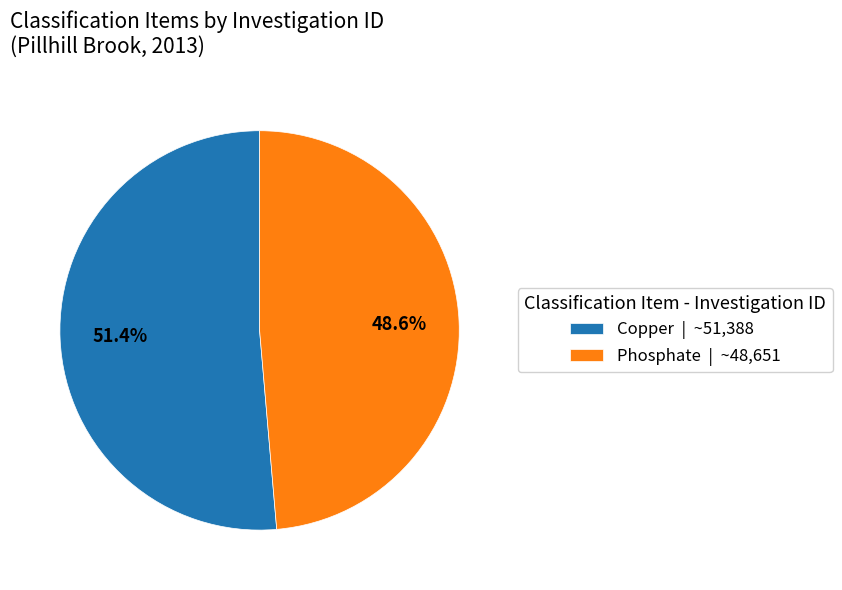

Is it true that Phosphate is 36% of the pie?

False